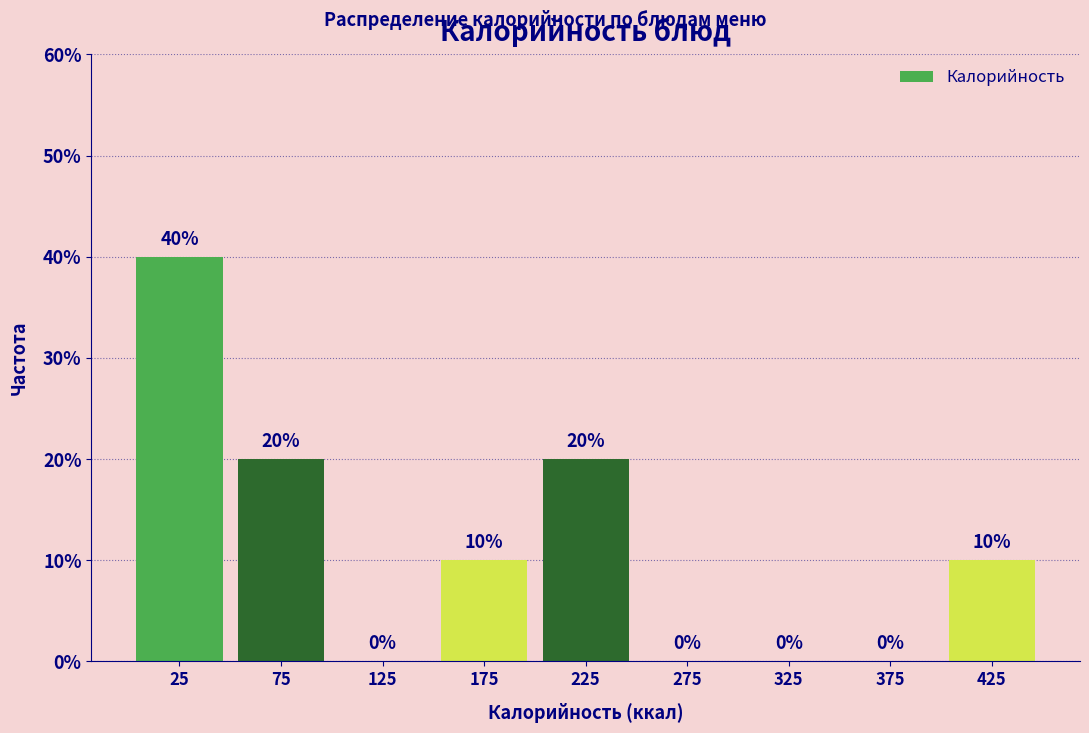

Reading left to right, list every bar in this chart as the range it spans on the x-axis followed by its height.

0 to 50: 40
50 to 100: 20
100 to 150: 0
150 to 200: 10
200 to 250: 20
250 to 300: 0
300 to 350: 0
350 to 400: 0
400 to 450: 10